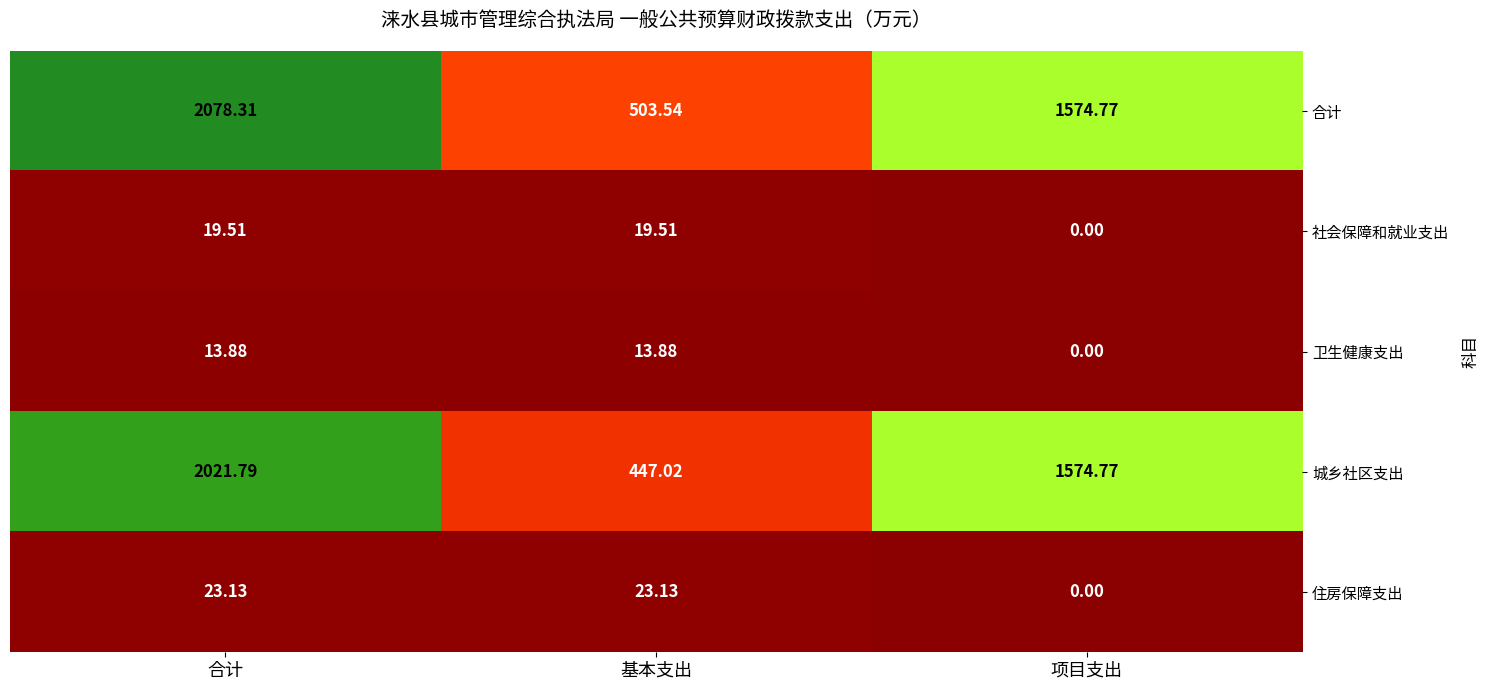

At which label does 社会保障和就业支出 first exceed 19?

合计